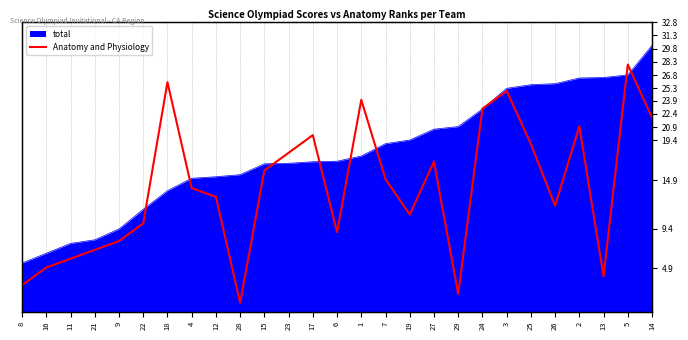

What is the difference between the maximum and minimum values?

27